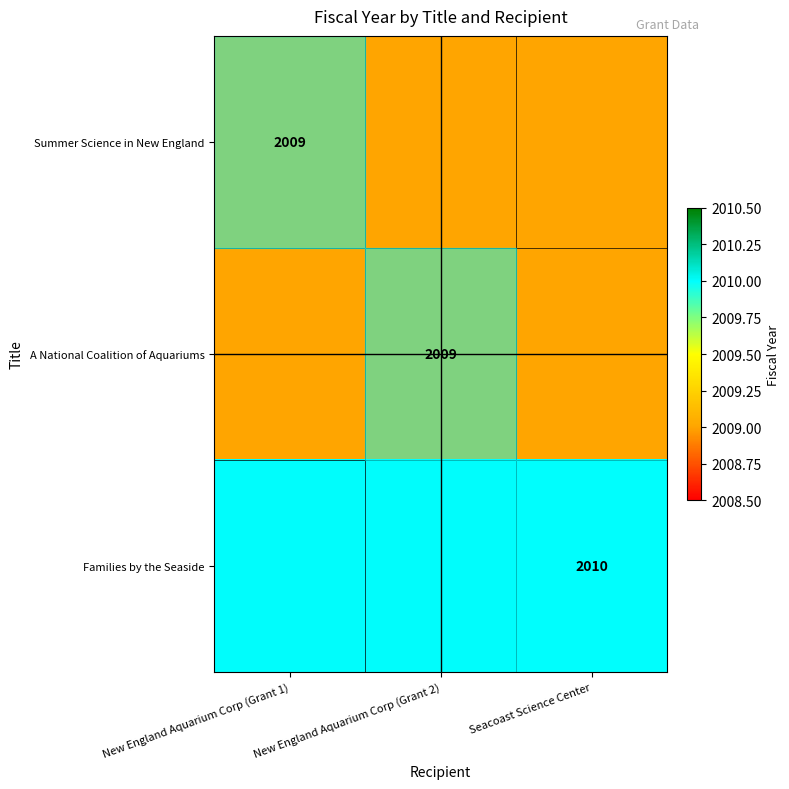

Between New England Aquarium Corp (Grant 1) and Seacoast Science Center, which is larger?

New England Aquarium Corp (Grant 1)